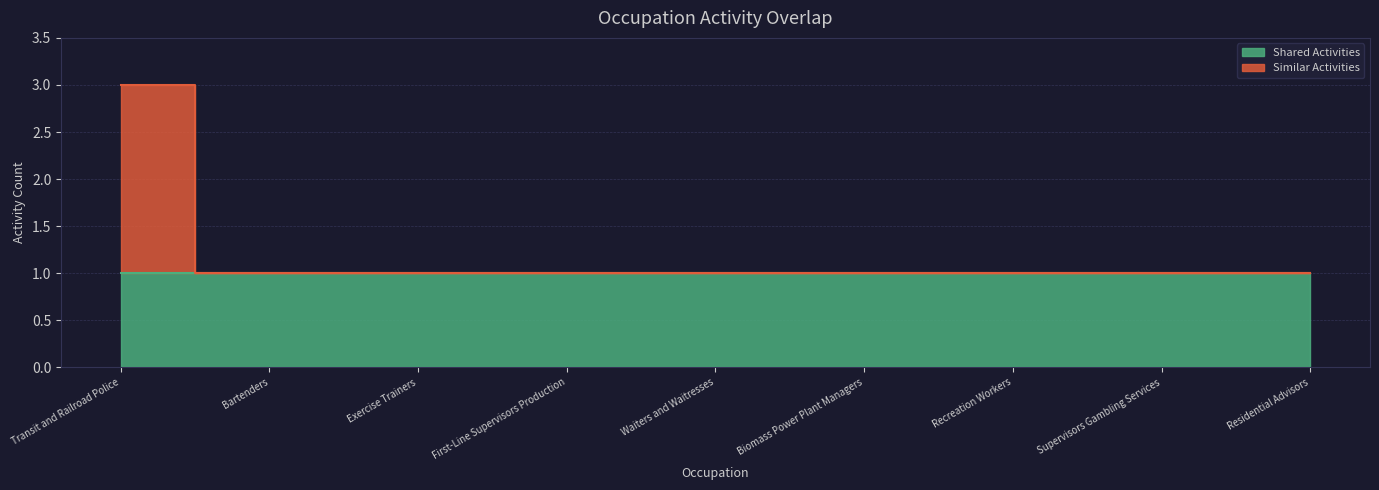

The value at First-Line Supervisors Production is 1. True or false?

True